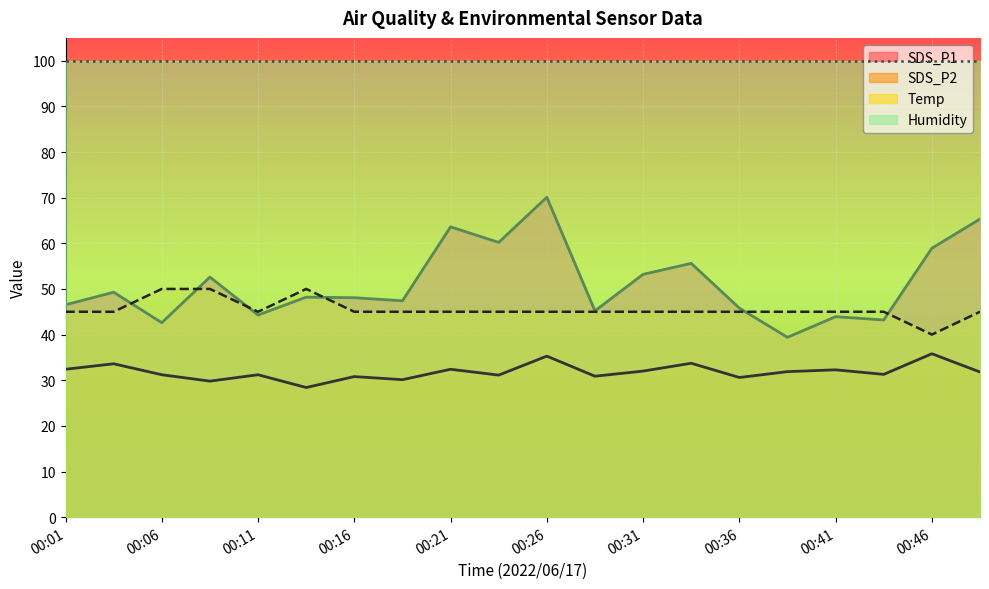

Which has a higher value, 00:21 or 00:11?

00:21